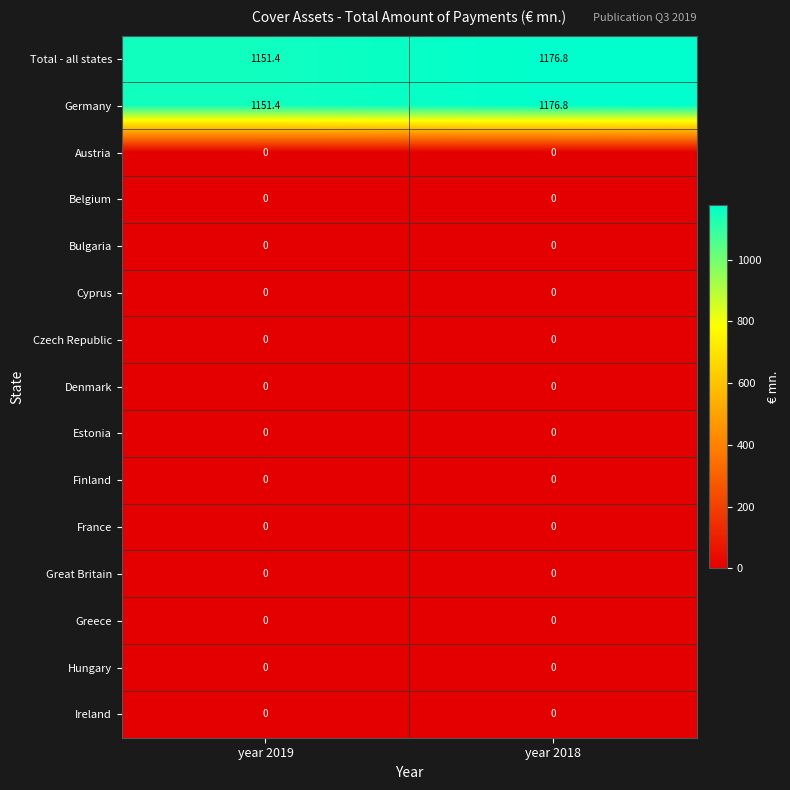

What is the spread (max minus min) of values at year 2019?

1151.4